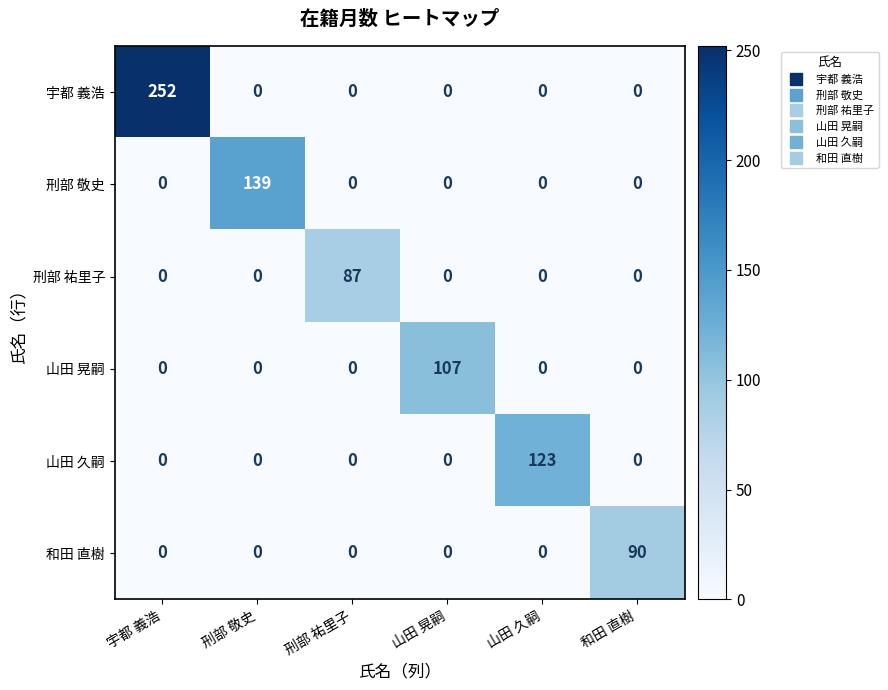

How many values in the 山田 久嗣 series exceed 0?

1